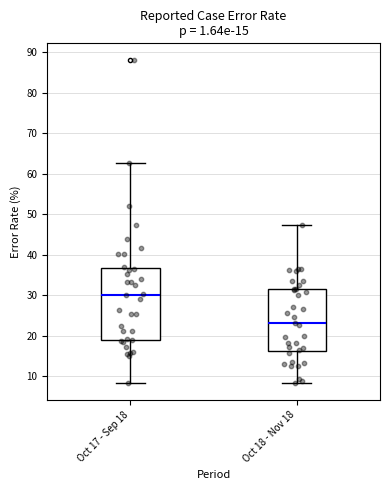

Which box is the tallest, from its lower edge to its upper edge?

Oct 17 - Sep 18